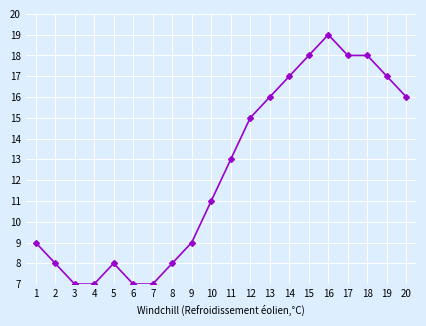

What is the maximum value shown in the chart?

19